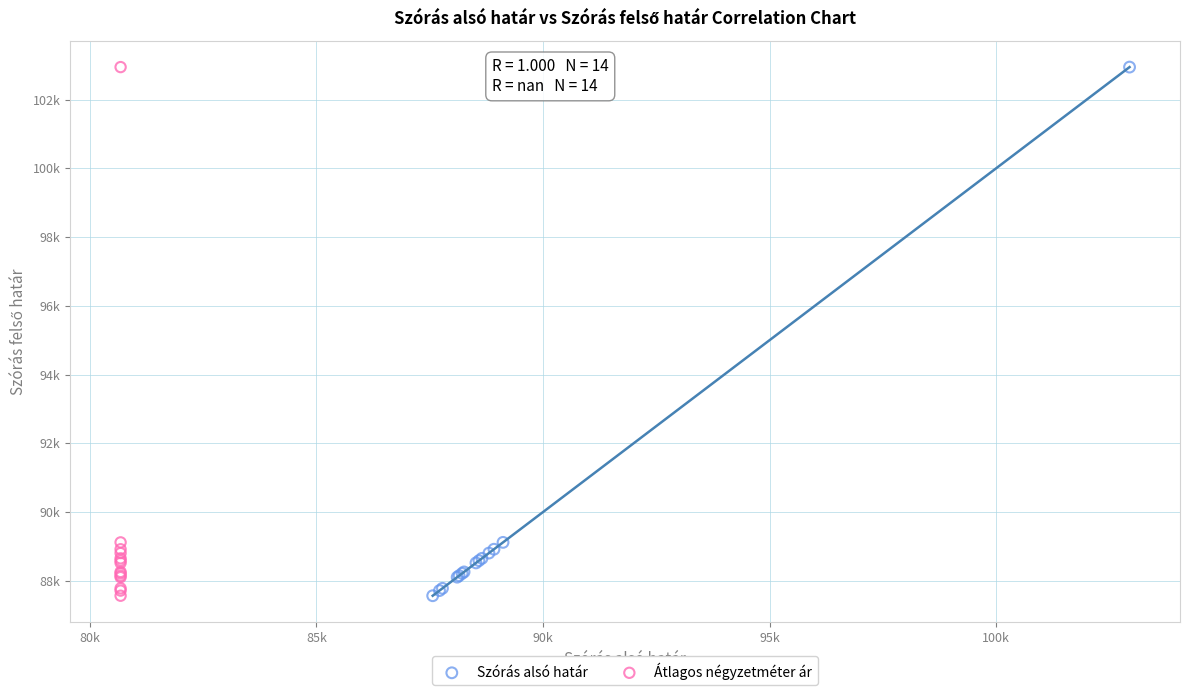

What are all the series names shown in the legend?

Szórás alsó határ, Átlagos négyzetméter ár